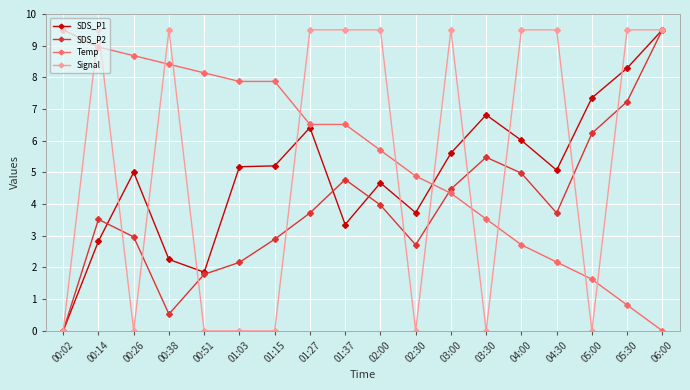

Which series ends up on top after the final intersection of SDS_P1 and Temp?

SDS_P1